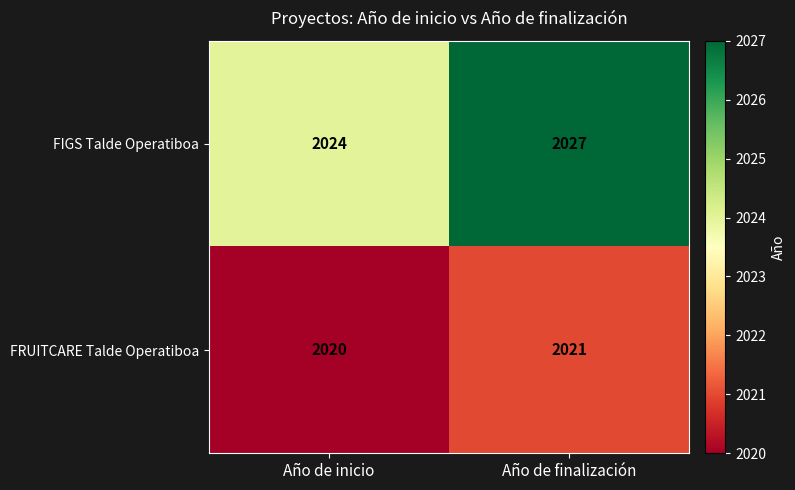

At which category is the sum across all series the highest?

Año de finalización